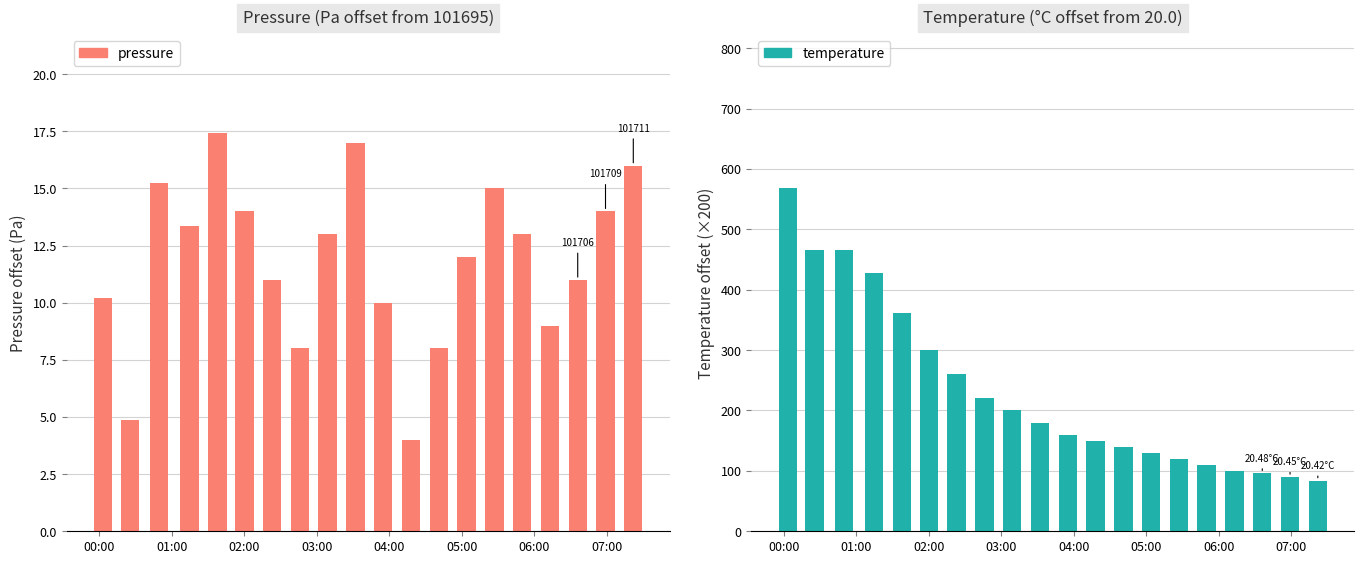

The value of temperature at 04:00 is 160.0. True or false?

True